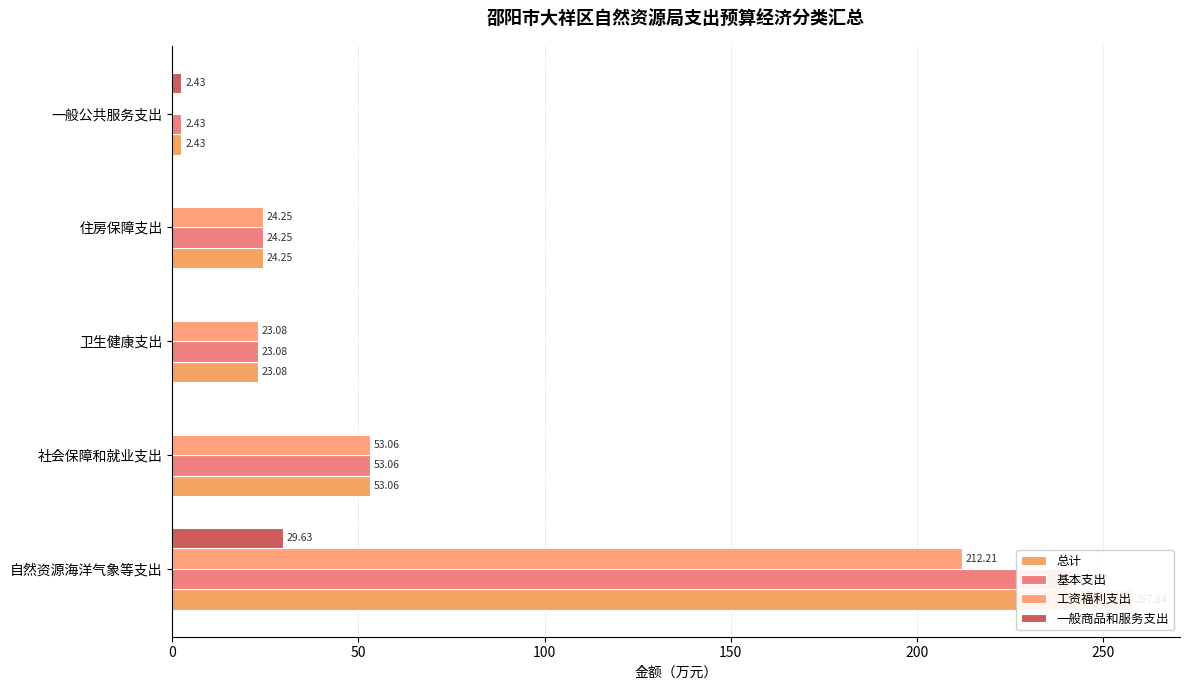

What is the sum of the 基本支出 values at 住房保障支出 and 社会保障和就业支出?

77.3